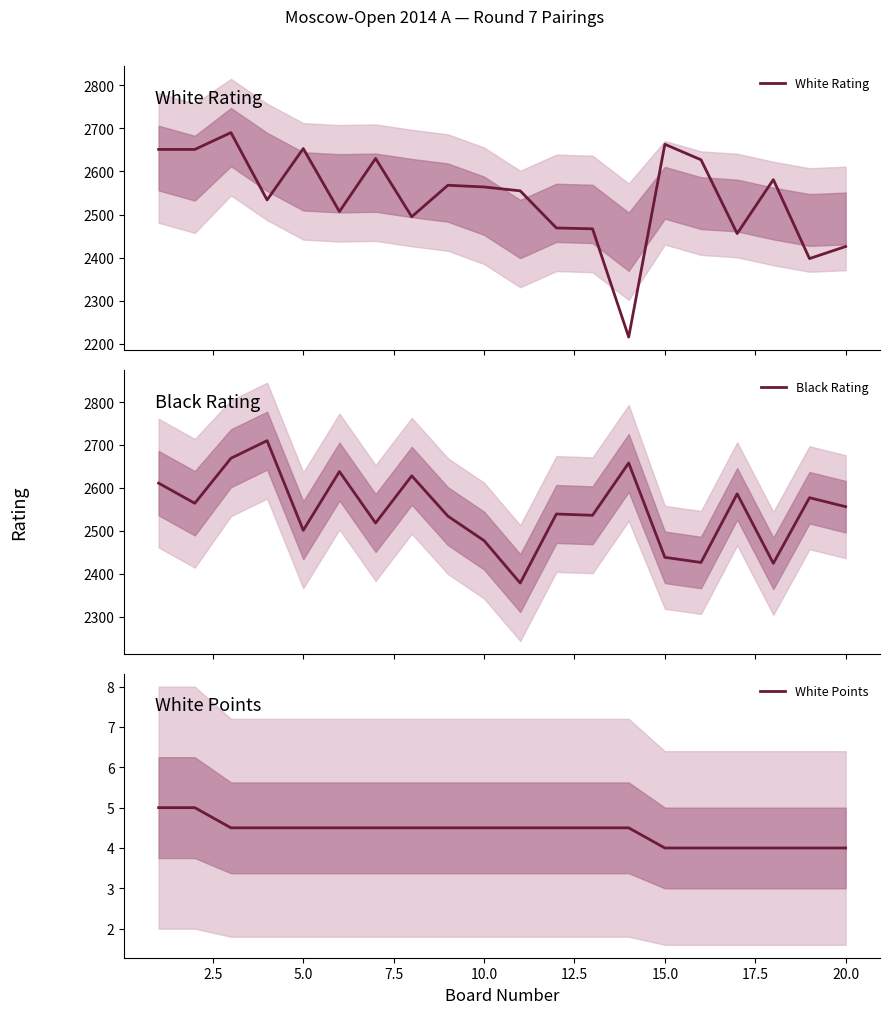

What is the minimum value for White Rating?

2216